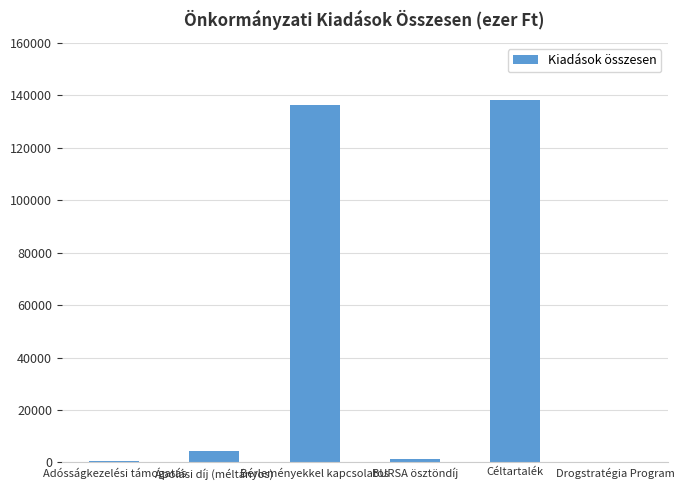

Which has a higher value, Céltartalék or Ápolási díj (méltányos)?

Céltartalék